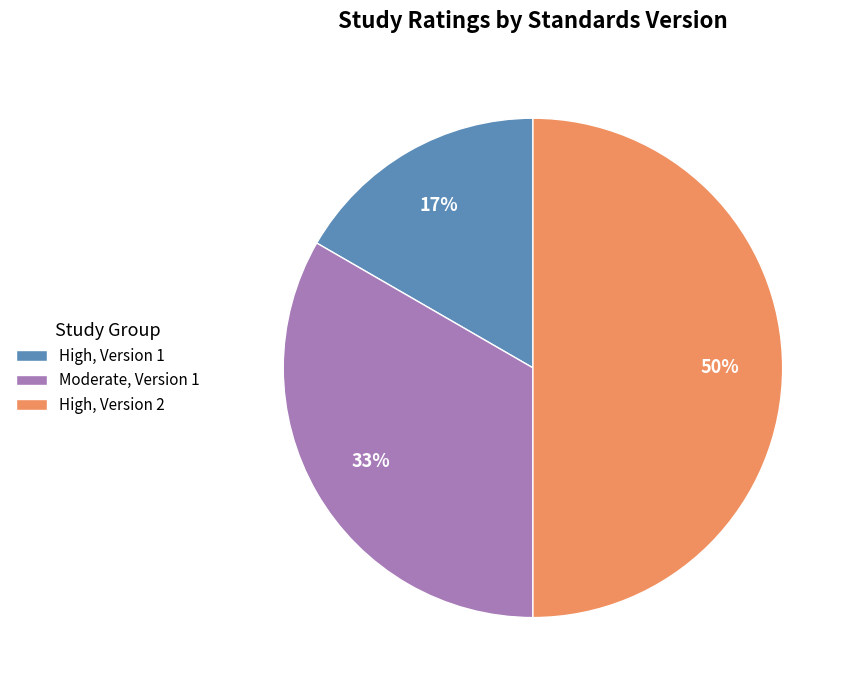

What is the smallest slice in the pie chart?

High, Version 1